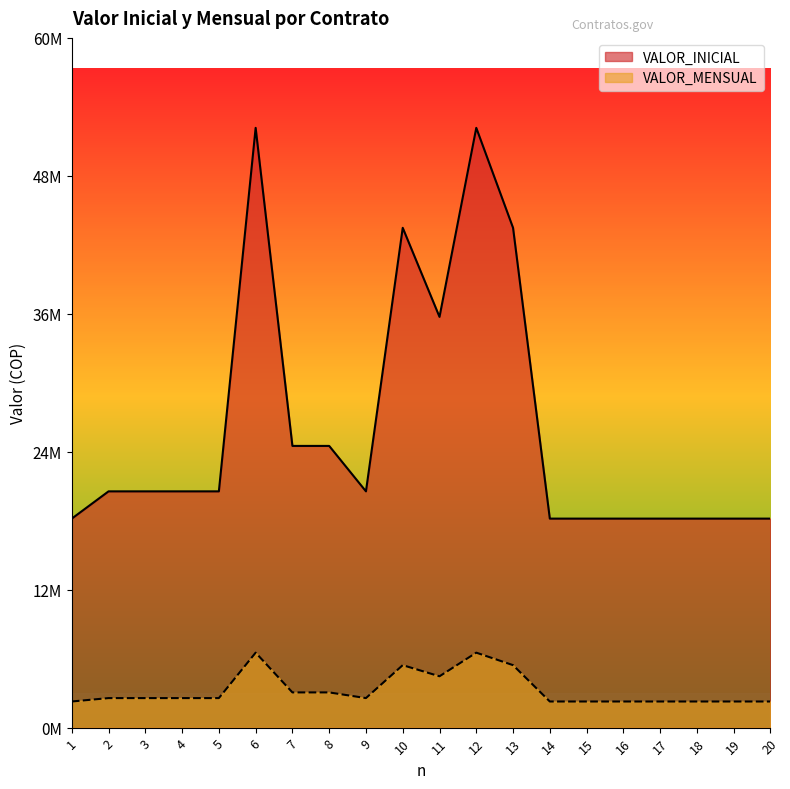

What is the smallest value displayed?

2300000